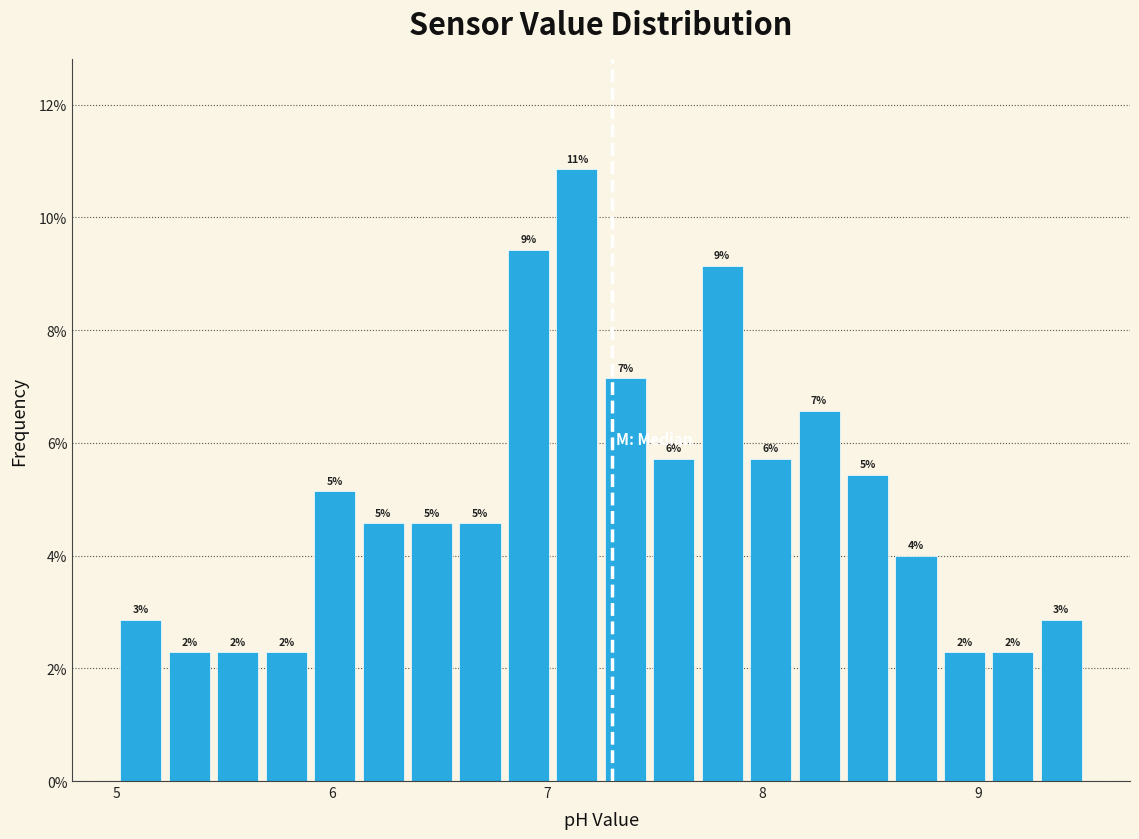

Around what value on the x-axis is the tallest bar? Give the approximate position of its centre, as read against the axis.

7.1